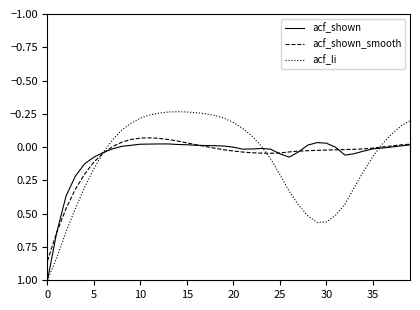

Count the number of categories in the chart.

40